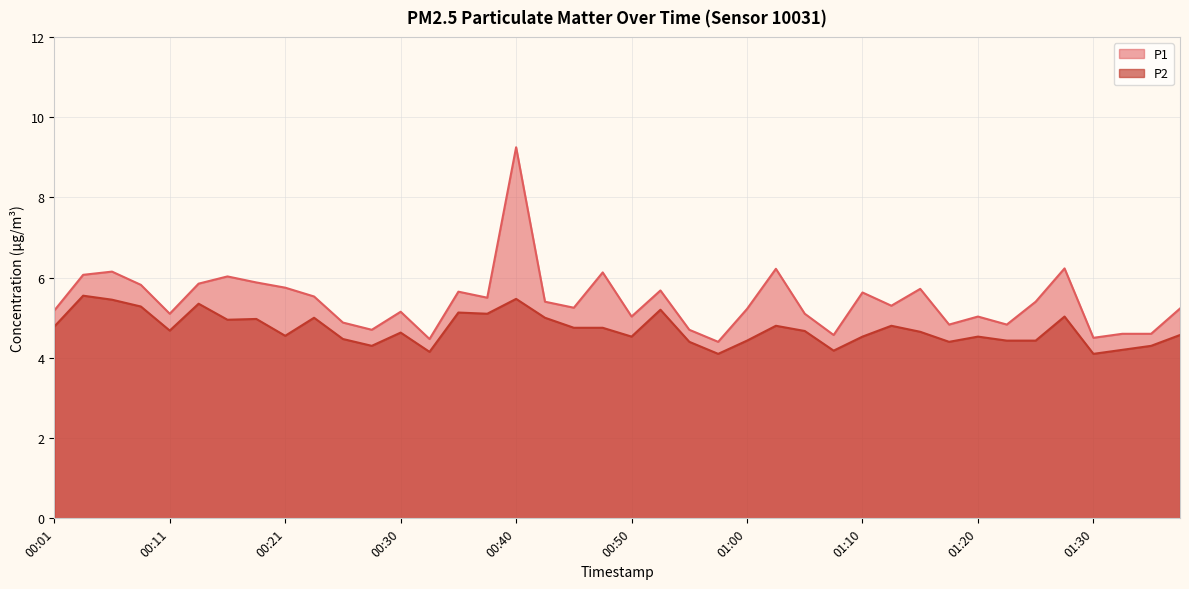

What is the difference between the P2 values at 01:12 and 00:43?

0.2